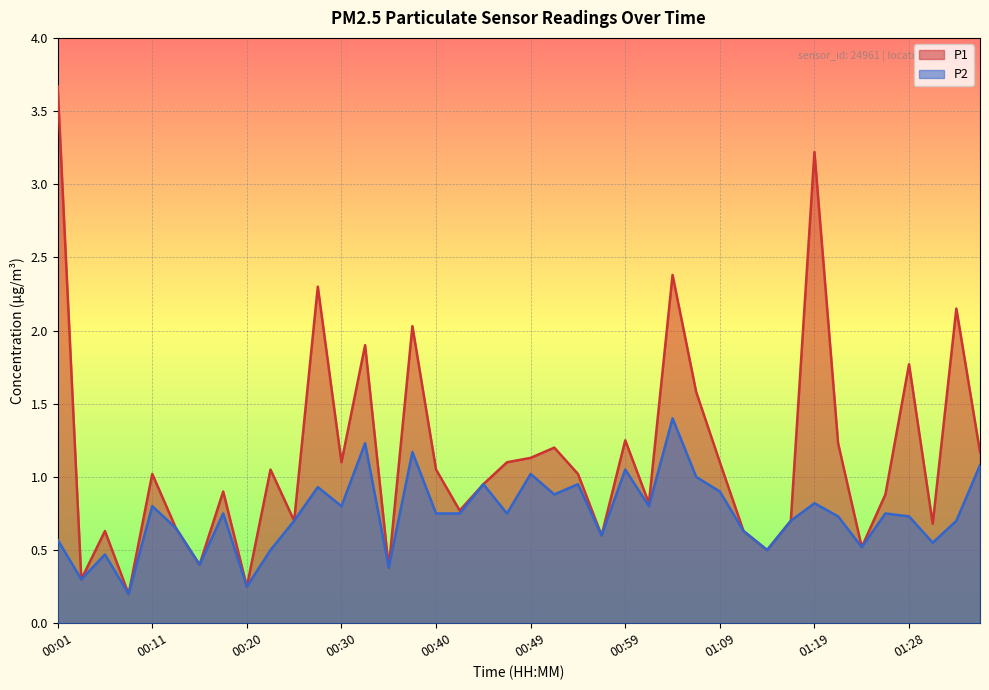

Reading left to right, extract all data points from this chart.

P1: 3.7	0.3	0.6	0.2	1.0	0.7	0.4	0.9	0.2	1.1	0.7	2.3	1.1	1.9	0.4	2.0	1.1	0.8	0.9	1.1	1.1	1.2	1.0	0.6	1.2	0.8	2.4	1.6	1.1	0.6	0.5	0.7	3.2	1.2	0.5	0.9	1.8	0.7	2.1	1.2
P2: 0.6	0.3	0.5	0.2	0.8	0.7	0.4	0.8	0.2	0.5	0.7	0.9	0.8	1.2	0.4	1.2	0.8	0.8	0.9	0.8	1.0	0.9	0.9	0.6	1.1	0.8	1.4	1.0	0.9	0.6	0.5	0.7	0.8	0.7	0.5	0.8	0.7	0.6	0.7	1.1